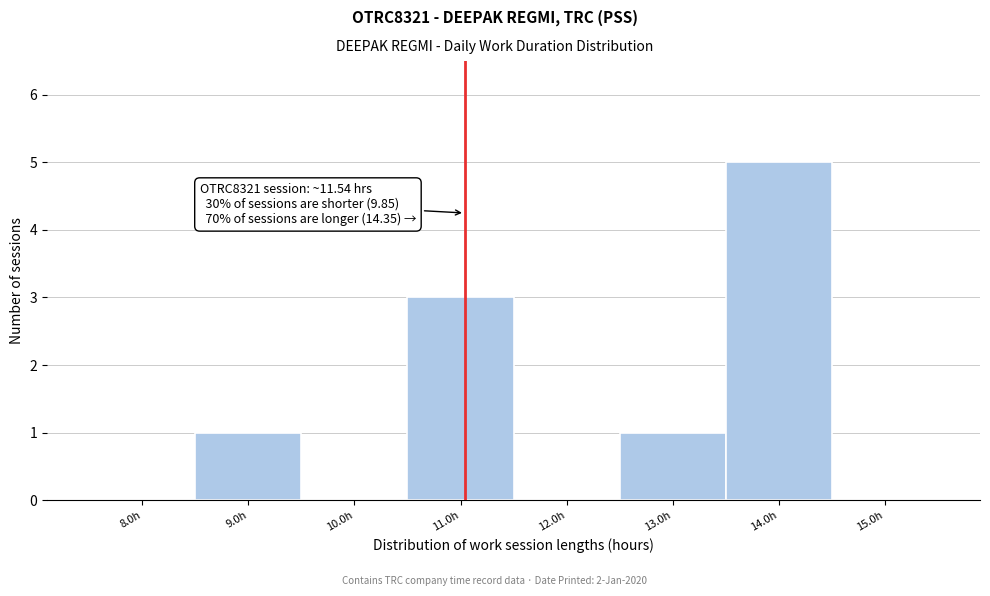

Reading left to right, what are all the values shown in this chart?

8.0h=0	9.0h=1	10.0h=0	11.0h=3	12.0h=0	13.0h=1	14.0h=5	15.0h=0